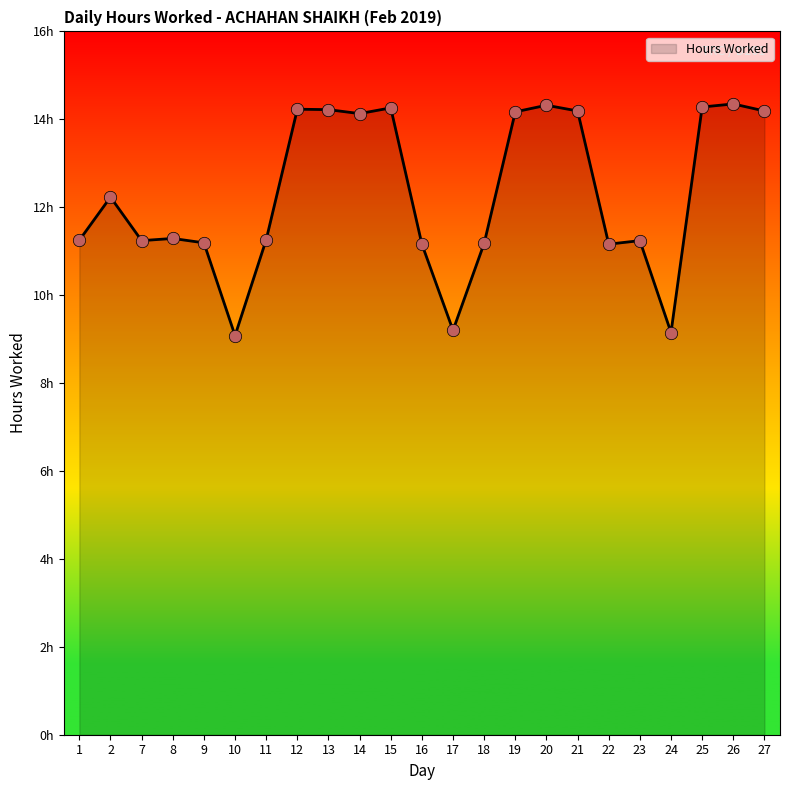

Is this an area chart (filled region under the line)?

Yes